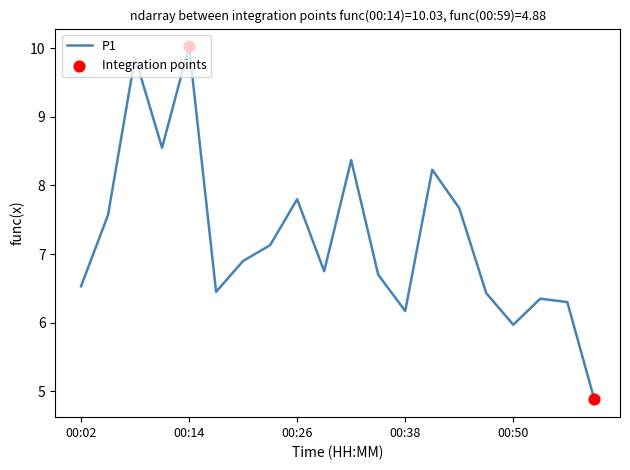

What is the maximum value shown in the chart?

10.0